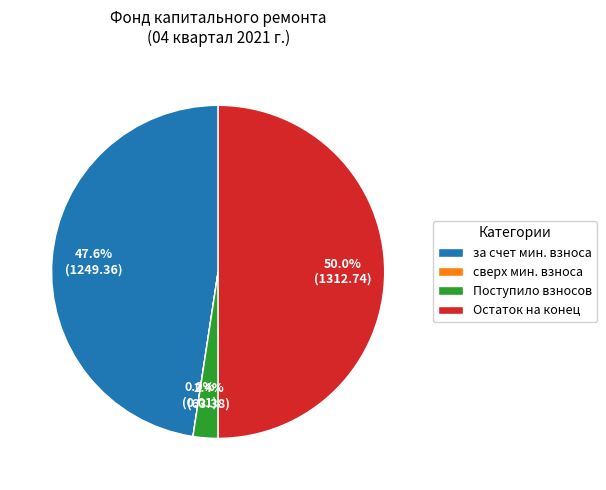

Which has a higher value, Поступило взносов or за счет мин. взноса?

за счет мин. взноса